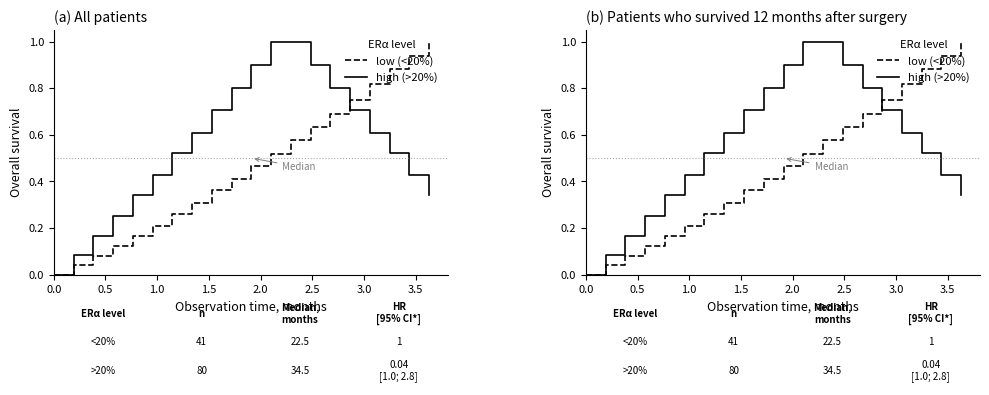

Count the number of categories in the chart.

20